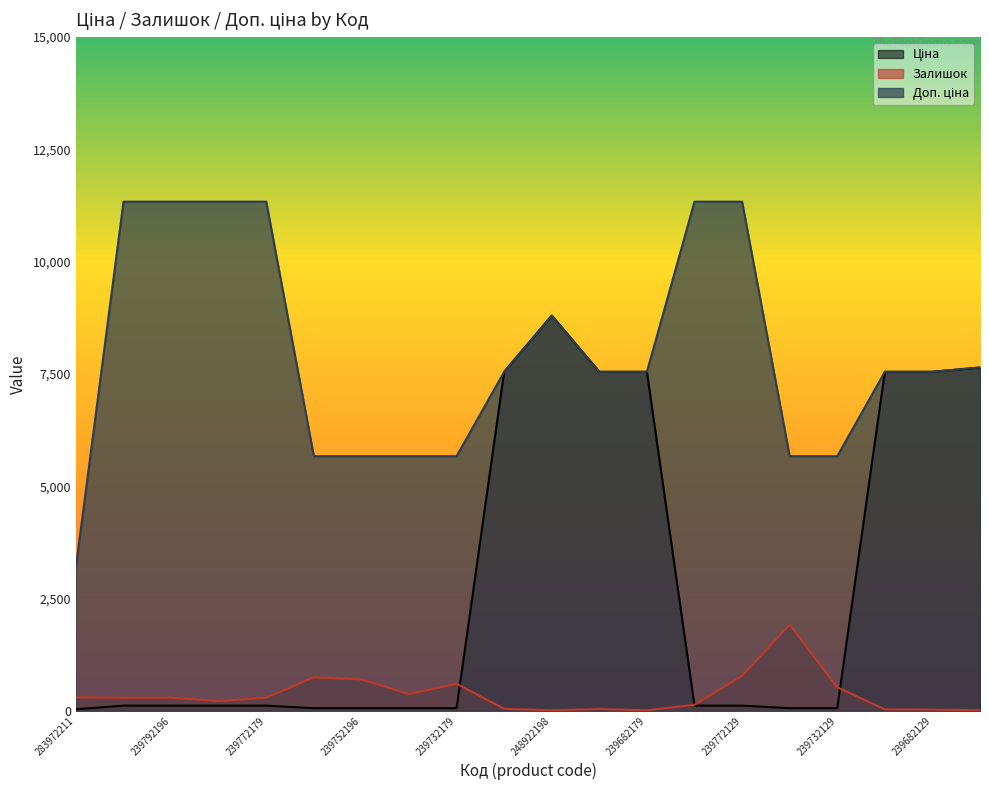

True or false: Доп. ціна has more than 1 points higher than both neighbors.

False